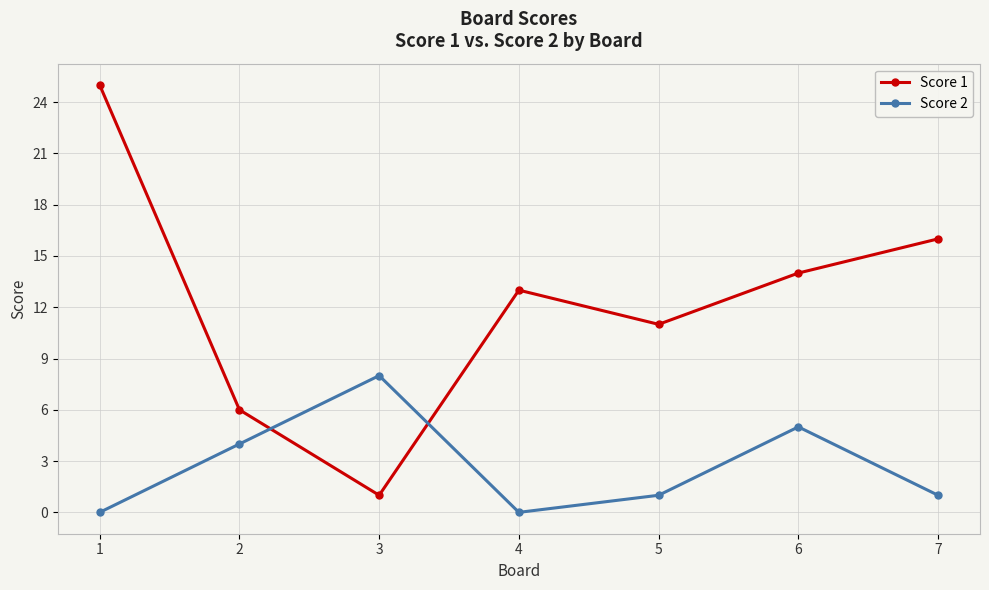

How many series are shown in this chart?

2